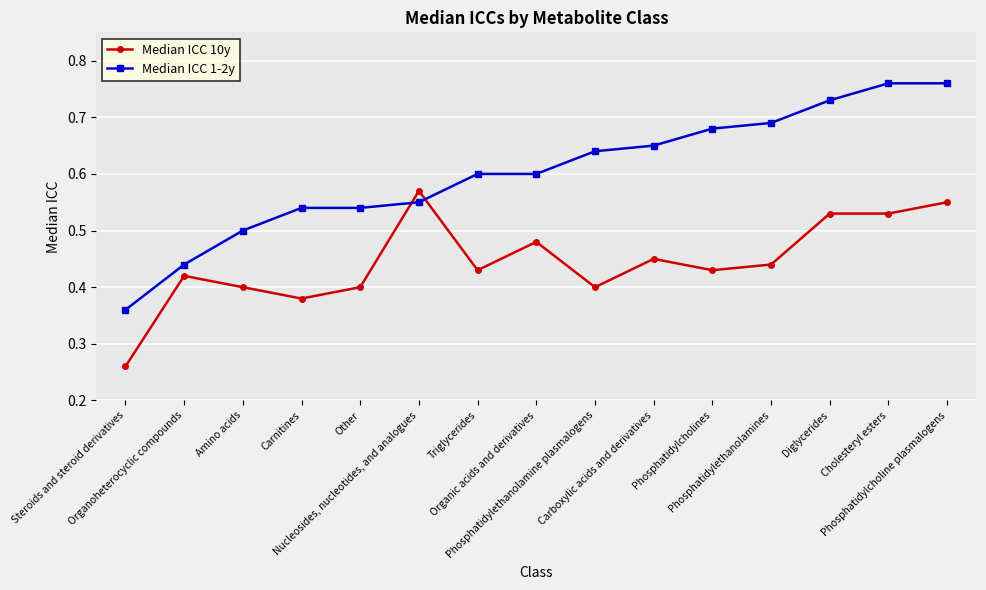

How many times do Median ICC 10y and Median ICC 1-2y cross each other?

2